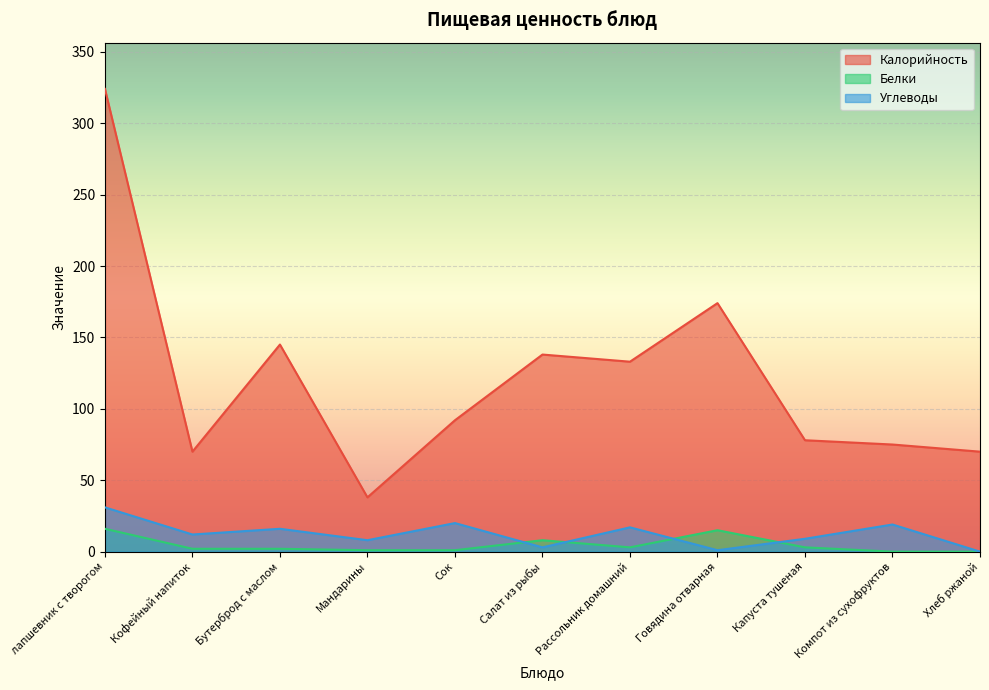

What is the highest value of the Белки series?

16